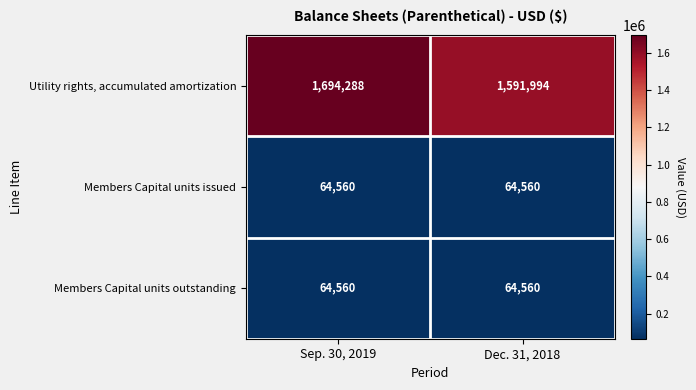

Rank the categories by Utility rights, accumulated amortization value from lowest to highest.

Dec. 31, 2018, Sep. 30, 2019